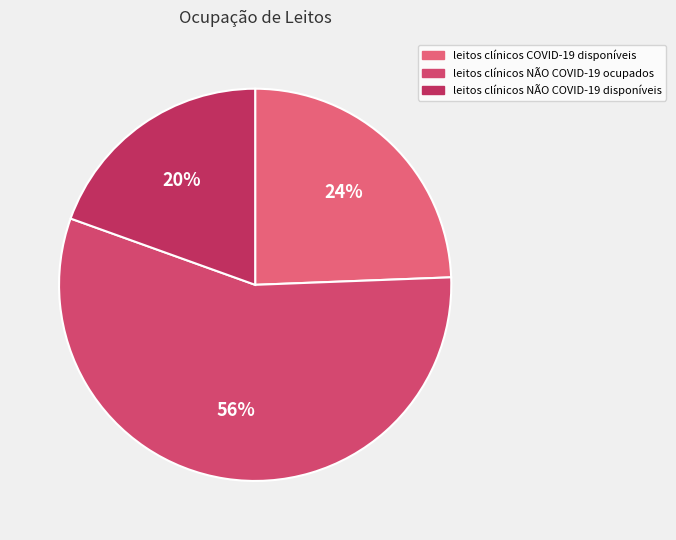

True or false: leitos clínicos COVID-19 disponíveis accounts for 17% of the total.

False